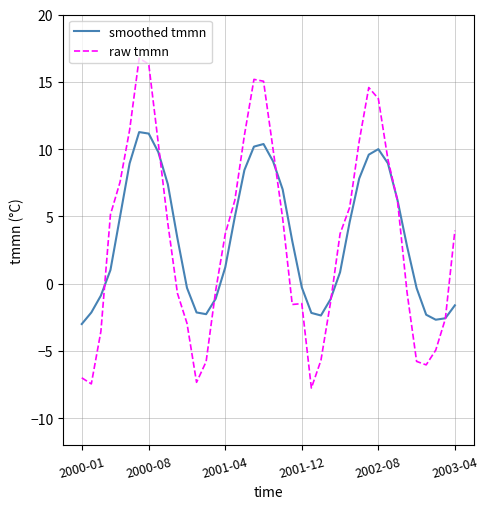

List the series in order of their peak value, lowest first.

smoothed tmmn, raw tmmn